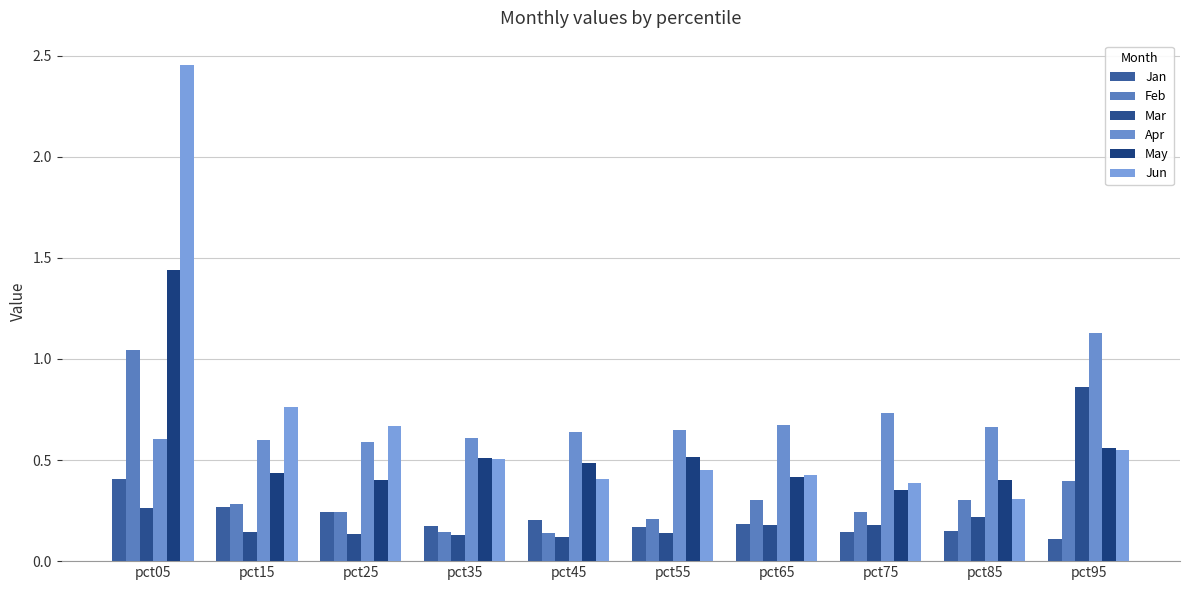

Which category has the highest value across all series?

pct05